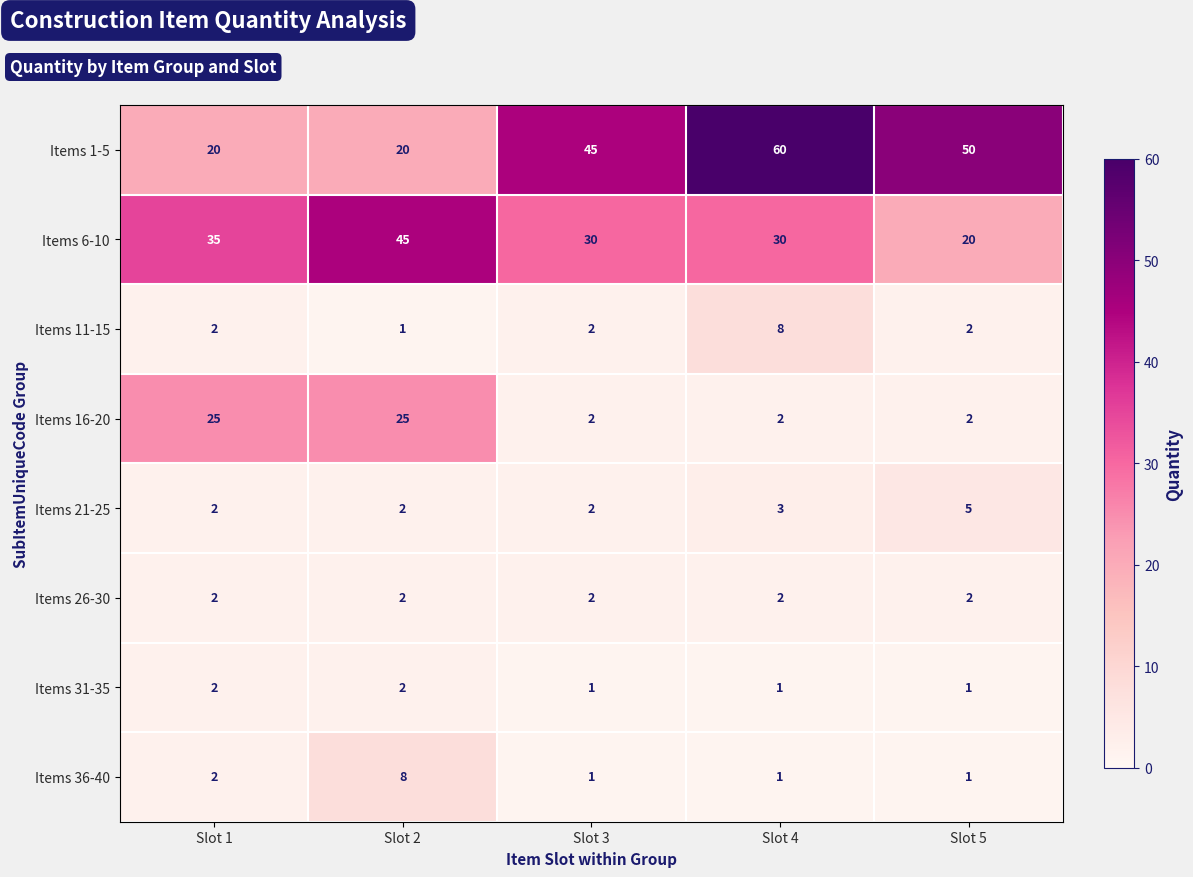

The value of Items 31-35 at Slot 4 is 1. True or false?

True